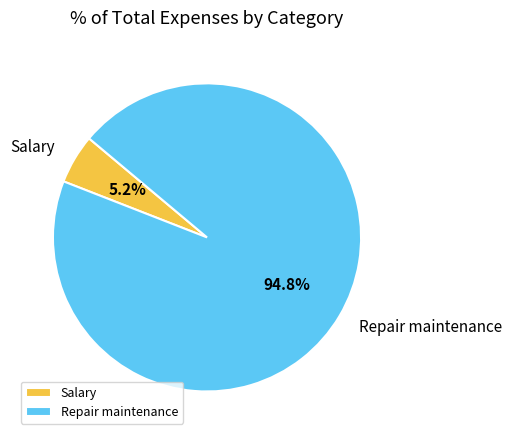

Between Salary and Repair maintenance, which is larger?

Repair maintenance